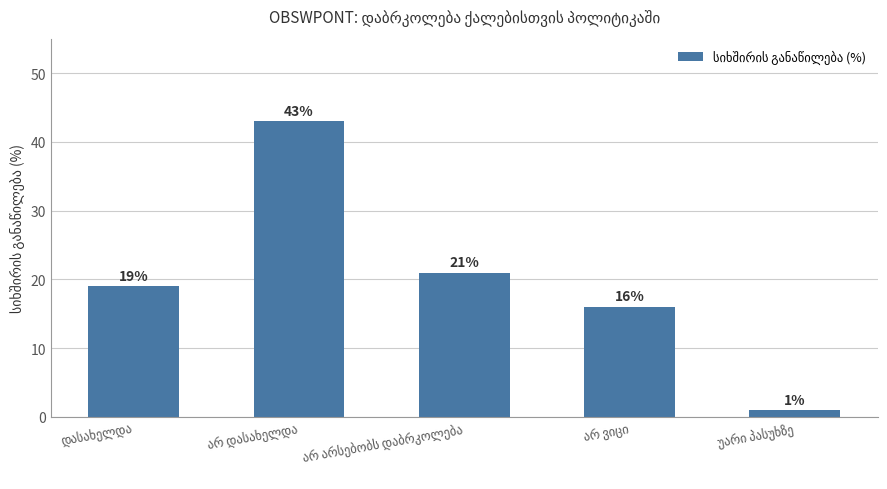

What is the greatest value displayed?

43